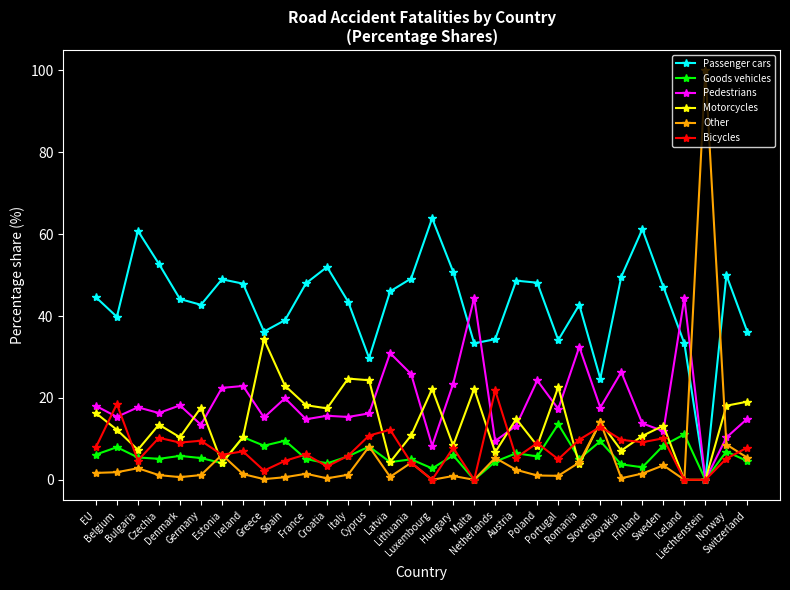

What is the highest value of the Goods vehicles series?

13.6